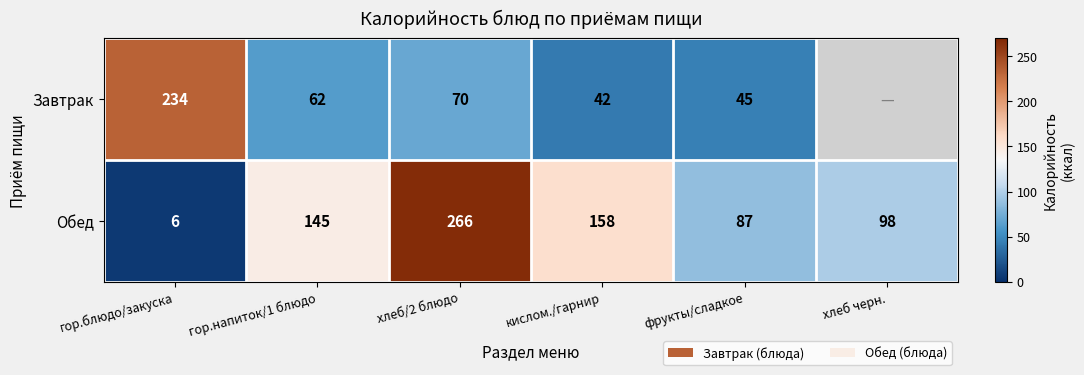

Is the value of Завтрак at кислом./гарнир greater than the value of Обед at хлеб/2 блюдо?

No